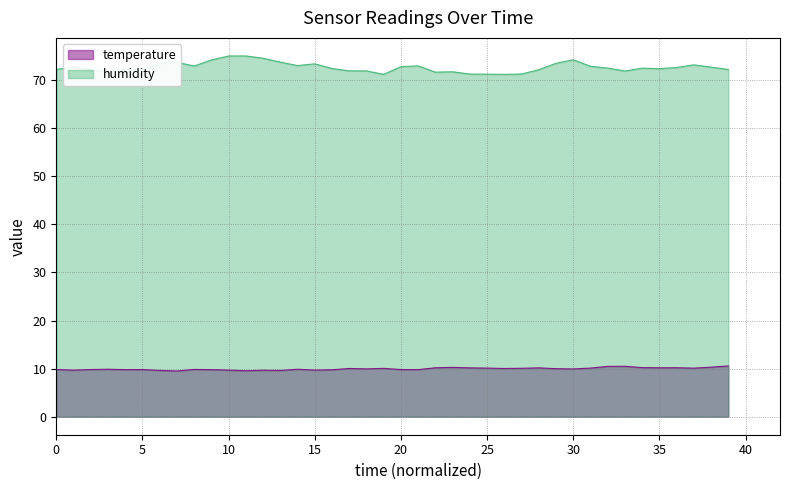

What are all the series names shown in the legend?

temperature, humidity